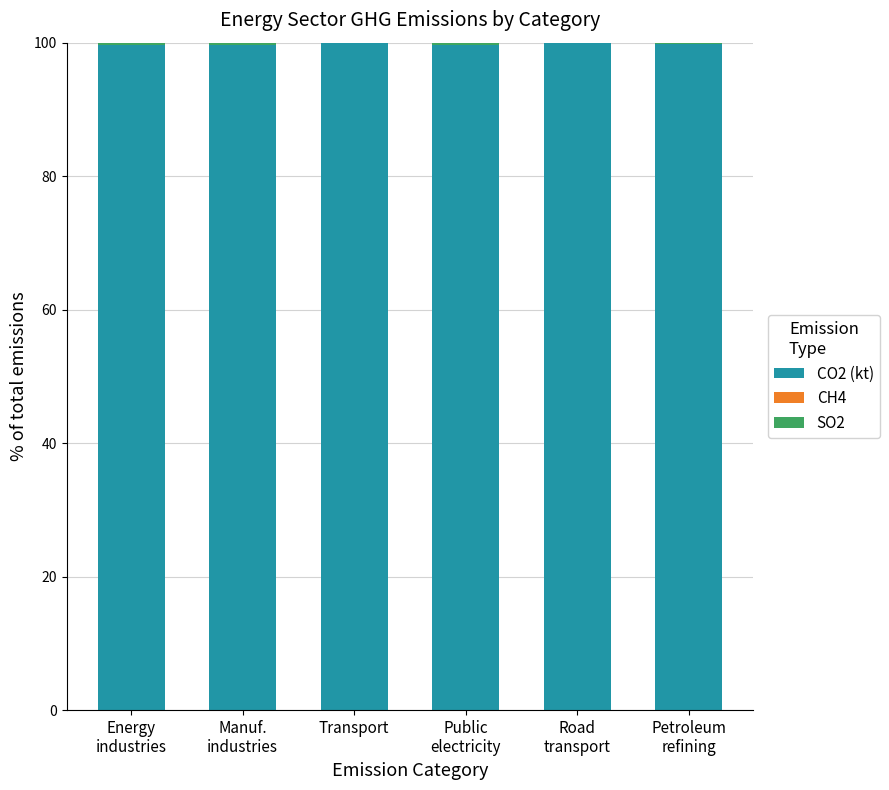

The CO2 (kt) series shows 66.2 at Transport. True or false?

False